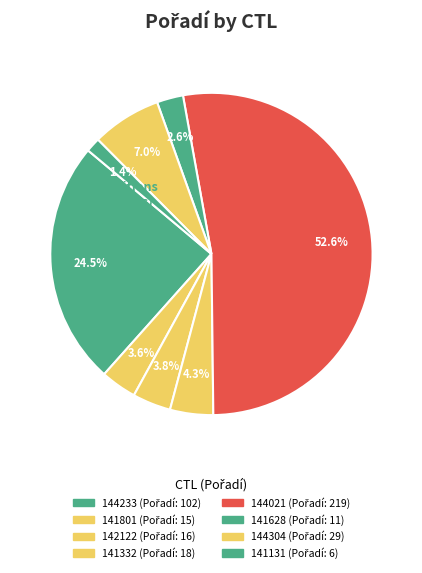

How many slices are in this pie chart?

8